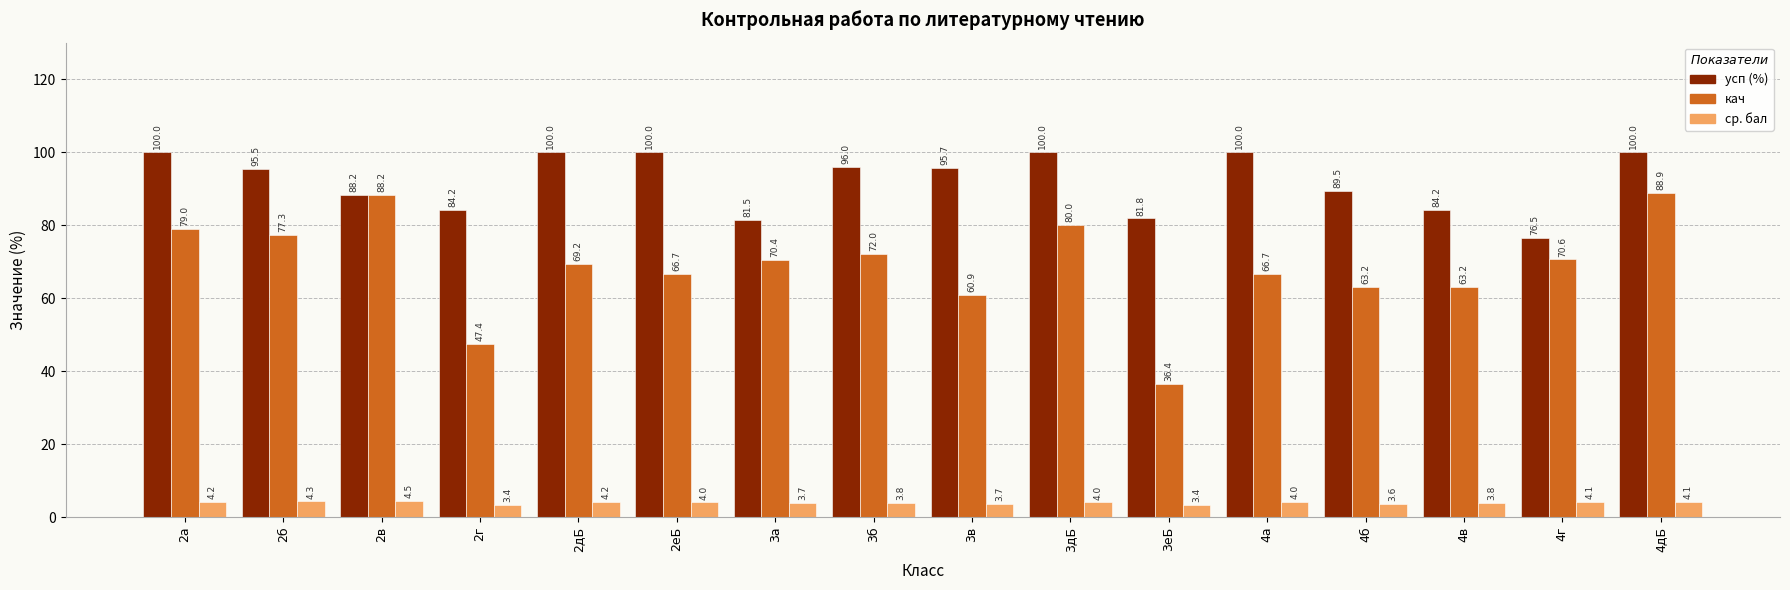

How many categories are shown in the chart?

16